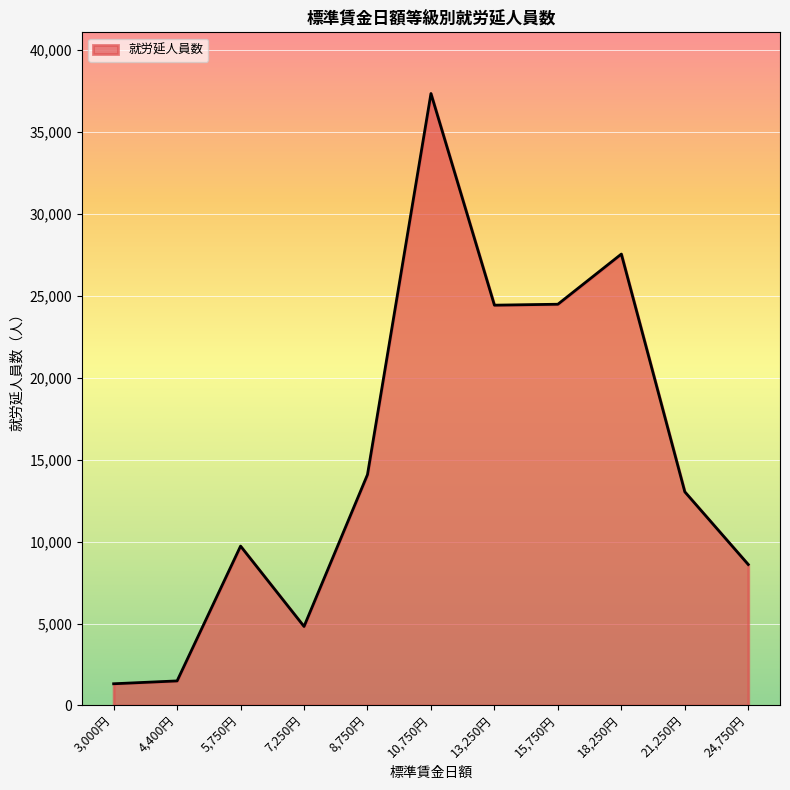

What position from the left is 13,250円?

7